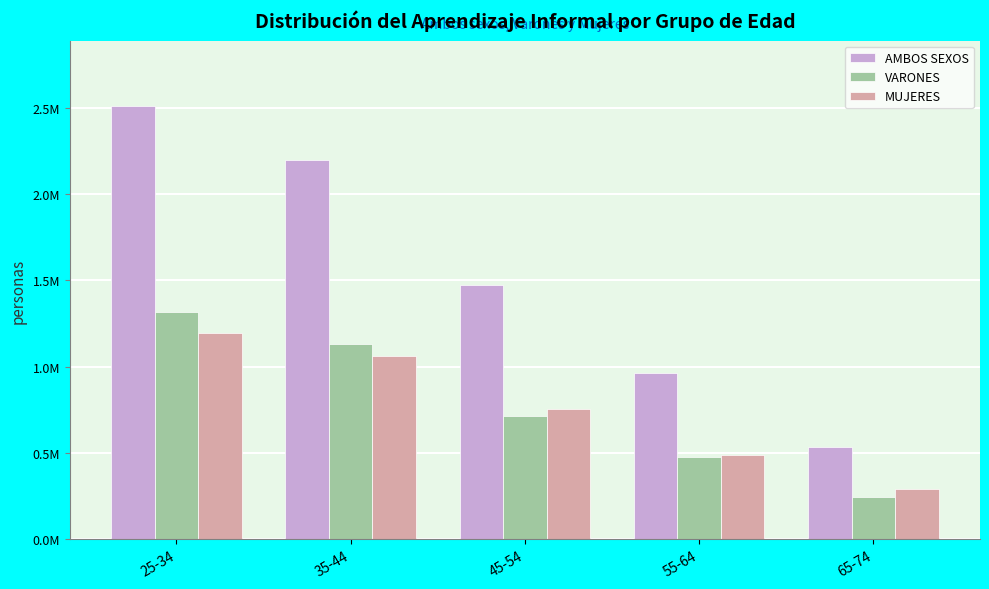

What are all the series names shown in the legend?

AMBOS SEXOS, VARONES, MUJERES